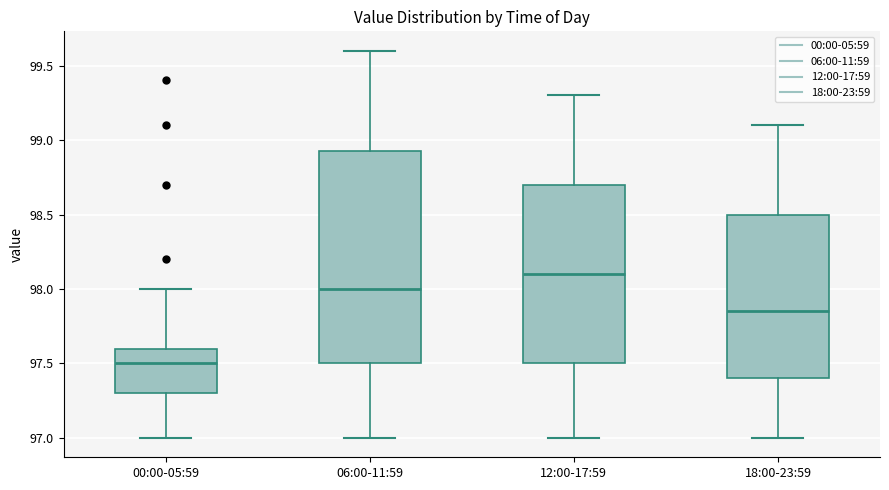

Comparing the boxes themselves (not the whiskers), which one is the tallest?

06:00-11:59